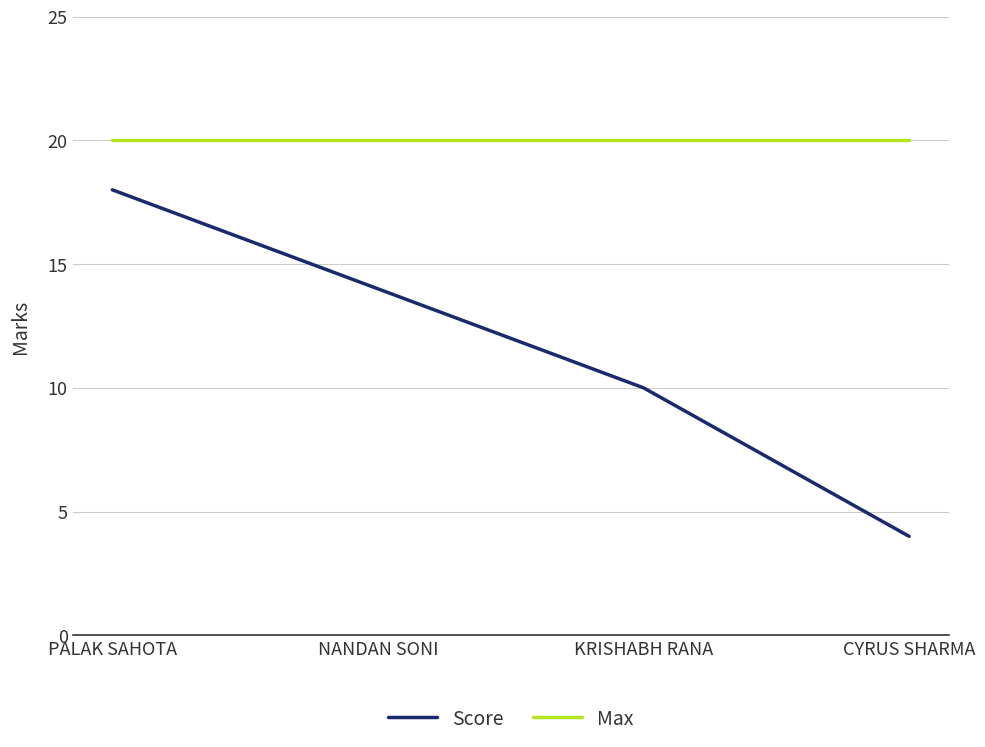

Reading left to right, extract all data points from this chart.

Score: PALAK SAHOTA=18	NANDAN SONI=14	KRISHABH RANA=10	CYRUS SHARMA=4
Max: PALAK SAHOTA=20	NANDAN SONI=20	KRISHABH RANA=20	CYRUS SHARMA=20